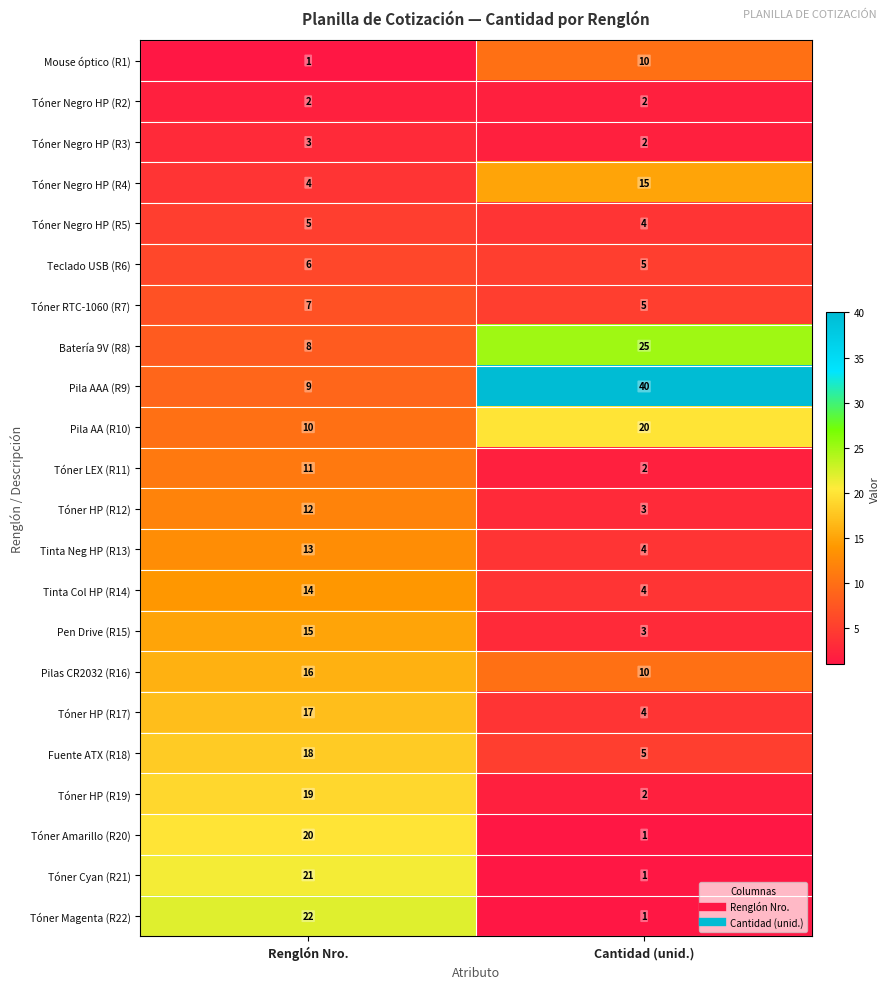

At Renglón Nro., list the series in order from largest to smallest.

Tóner Magenta (R22), Tóner Cyan (R21), Tóner Amarillo (R20), Tóner HP (R19), Fuente ATX (R18), Tóner HP (R17), Pilas CR2032 (R16), Pen Drive (R15), Tinta Col HP (R14), Tinta Neg HP (R13), Tóner HP (R12), Tóner LEX (R11), Pila AA (R10), Pila AAA (R9), Batería 9V (R8), Tóner RTC-1060 (R7), Teclado USB (R6), Tóner Negro HP (R5), Tóner Negro HP (R4), Tóner Negro HP (R3), Tóner Negro HP (R2), Mouse óptico (R1)